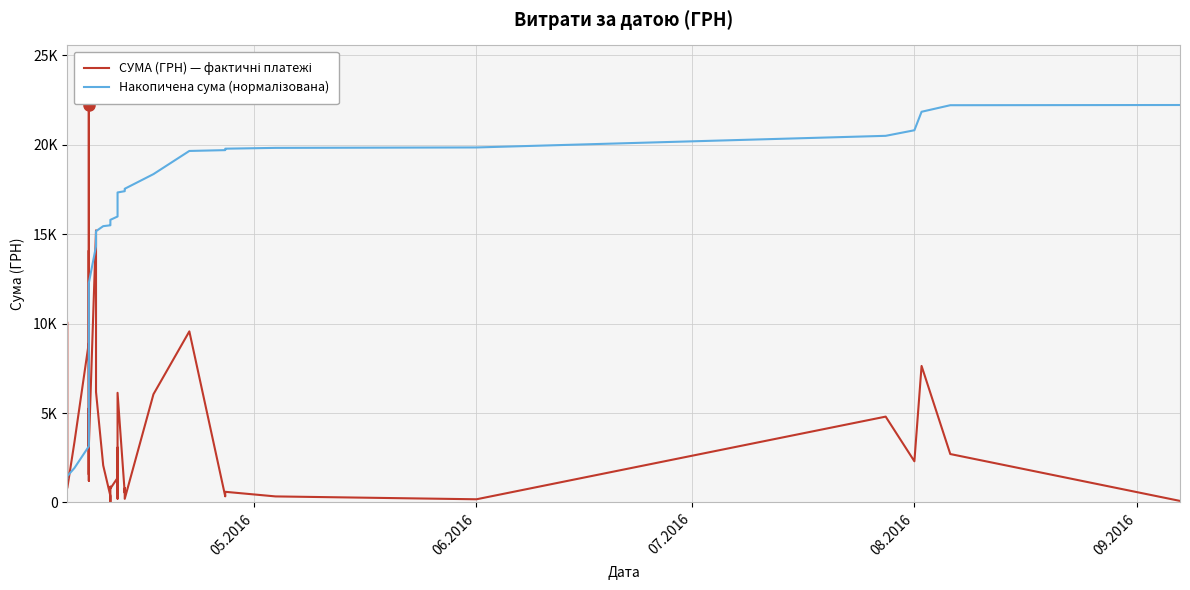

How many series are shown in this chart?

2